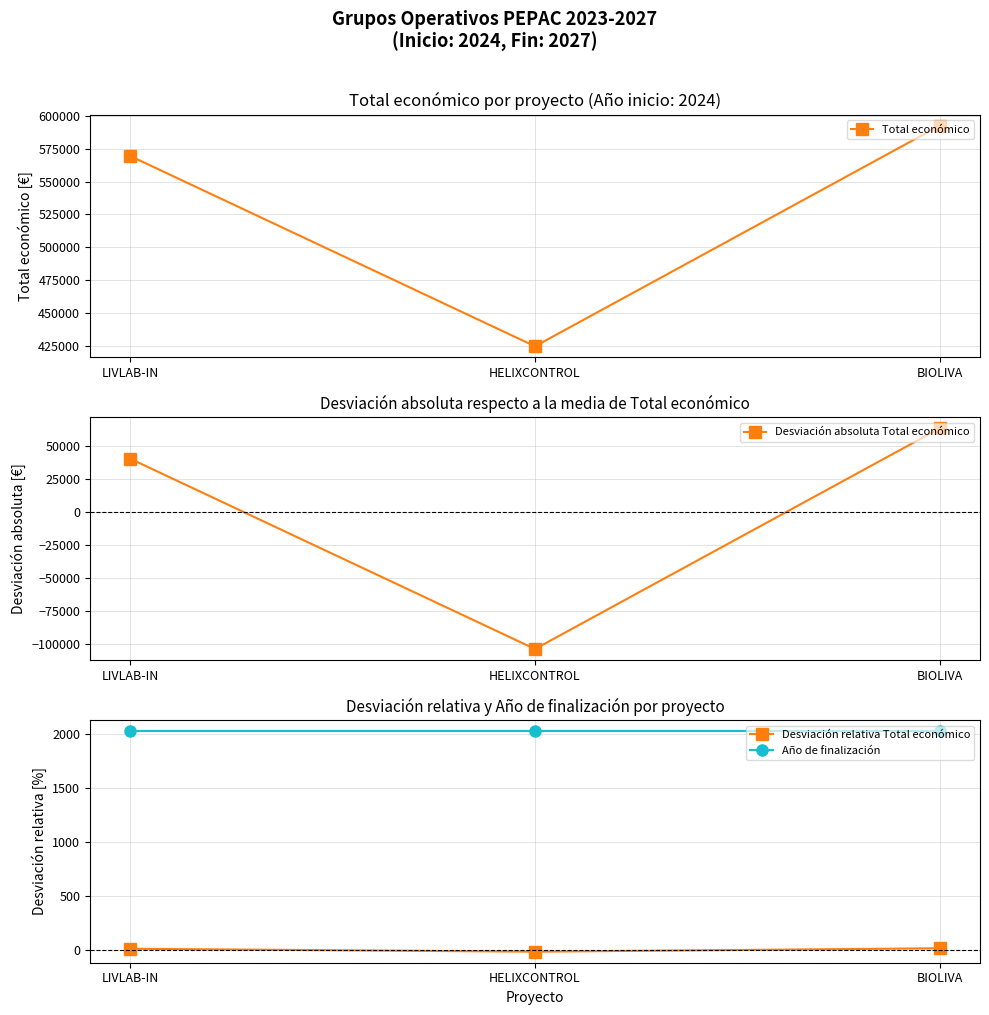

How many categories are shown in the chart?

3